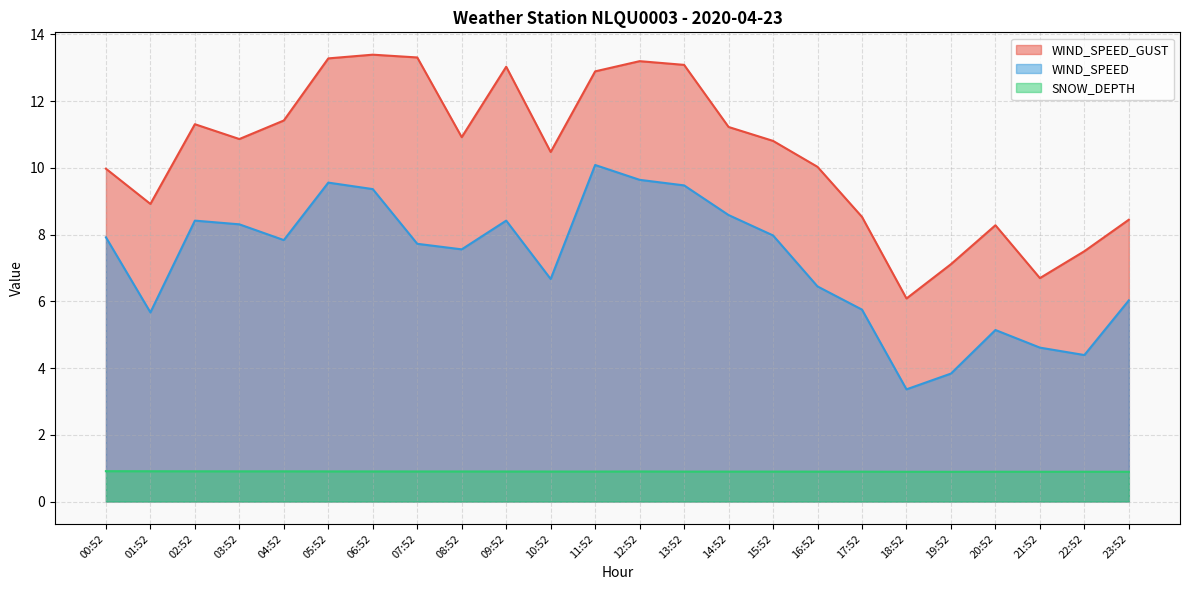

Rank the series by their average value, from lowest to highest.

SNOW_DEPTH, WIND_SPEED, WIND_SPEED_GUST